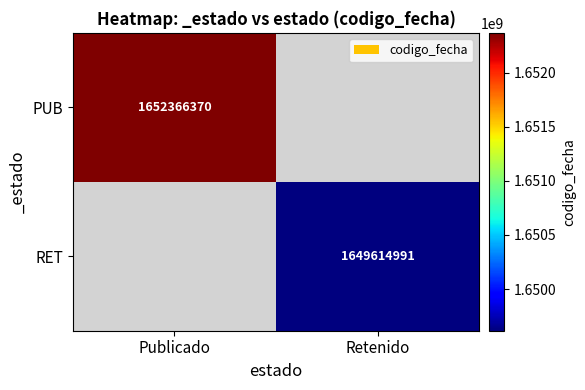

How many series are shown in this chart?

2